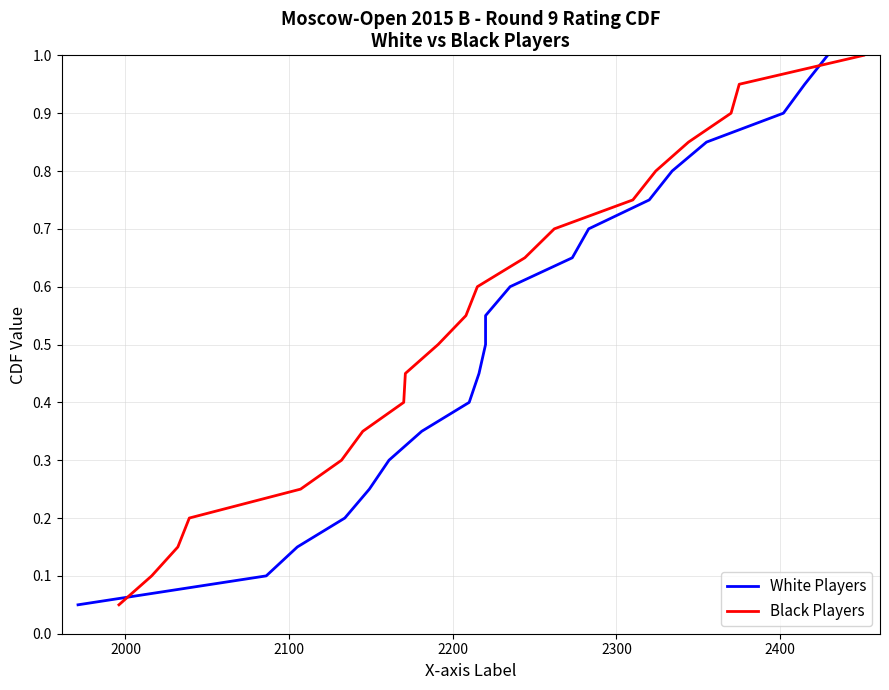

What are all the series names shown in the legend?

White Players, Black Players